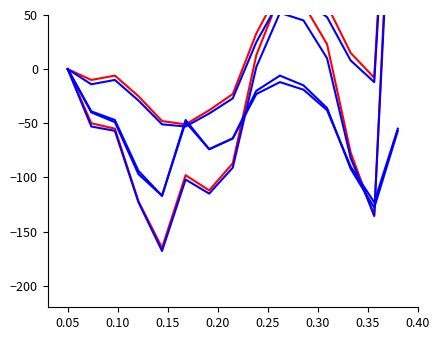

What is the label of the 13th point from the left?

12